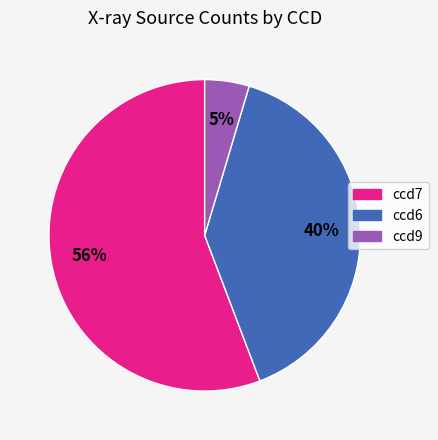

Does any single category account for the majority?

Yes